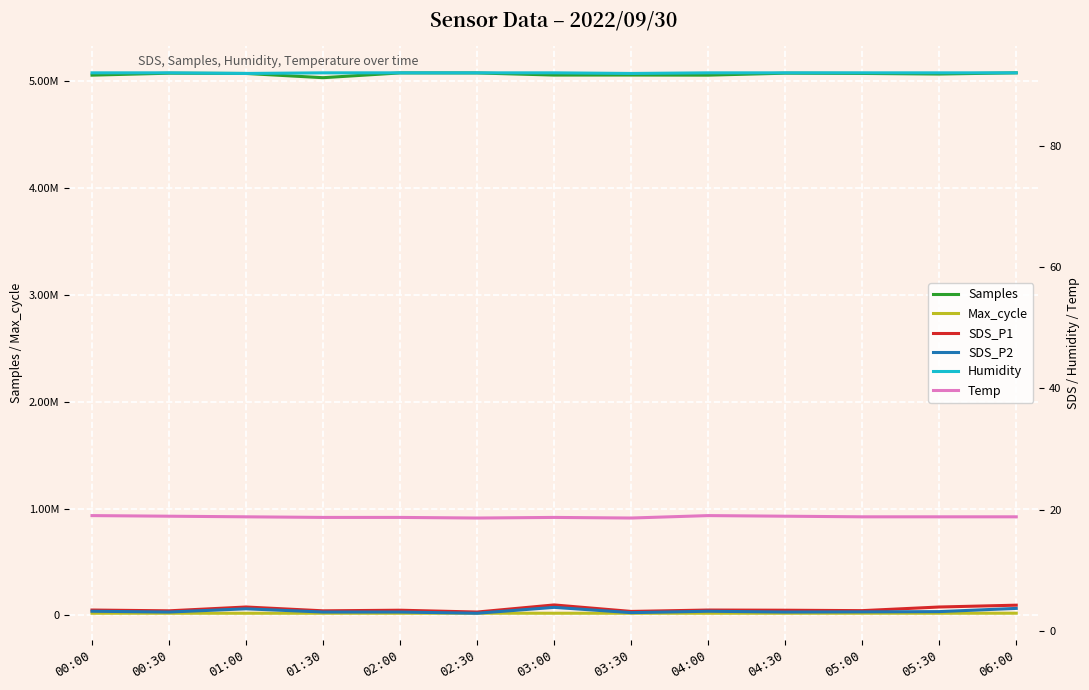

How many distinct data groups are displayed?

6